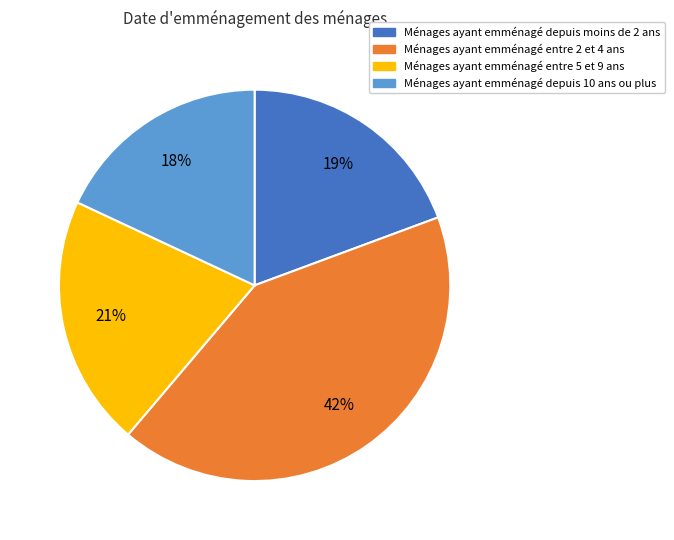

To the nearest percent, what is the difference between the largest and smallest slice percentages?

24%